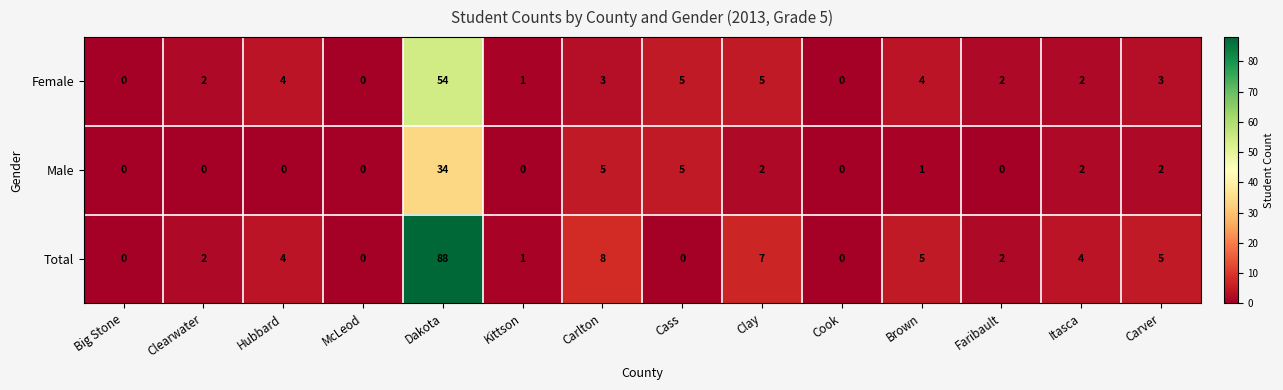

What is the maximum value shown in the chart?

88